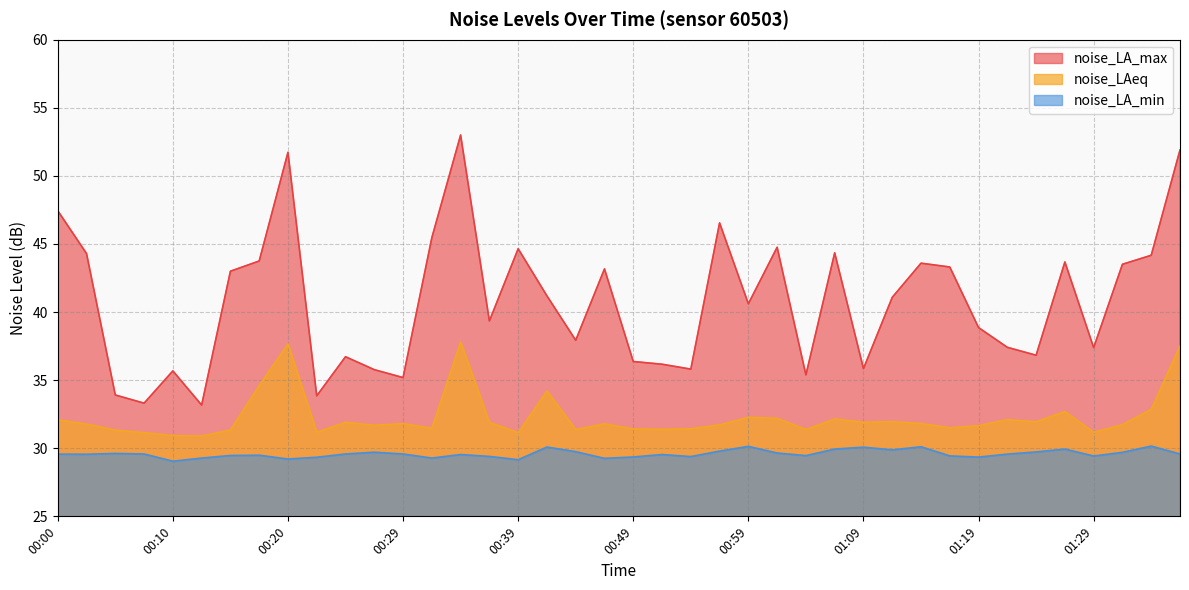

Is it true that noise_LAeq equals 54.5 at 00:57?

False